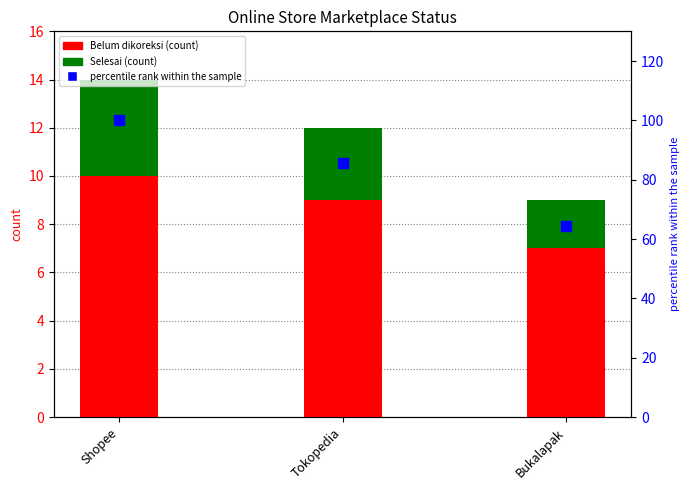

Which series contains the highest Y value?

percentile rank within the sample